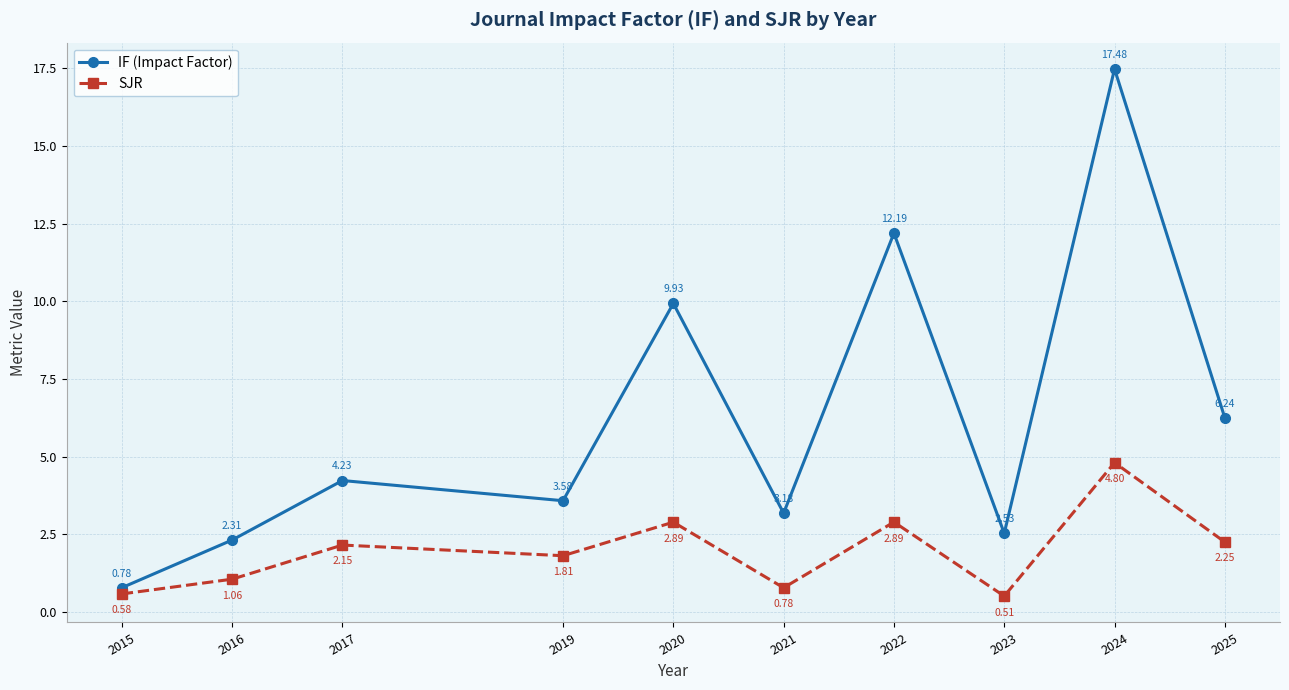

True or false: IF (Impact Factor) and SJR cross at least once.

False